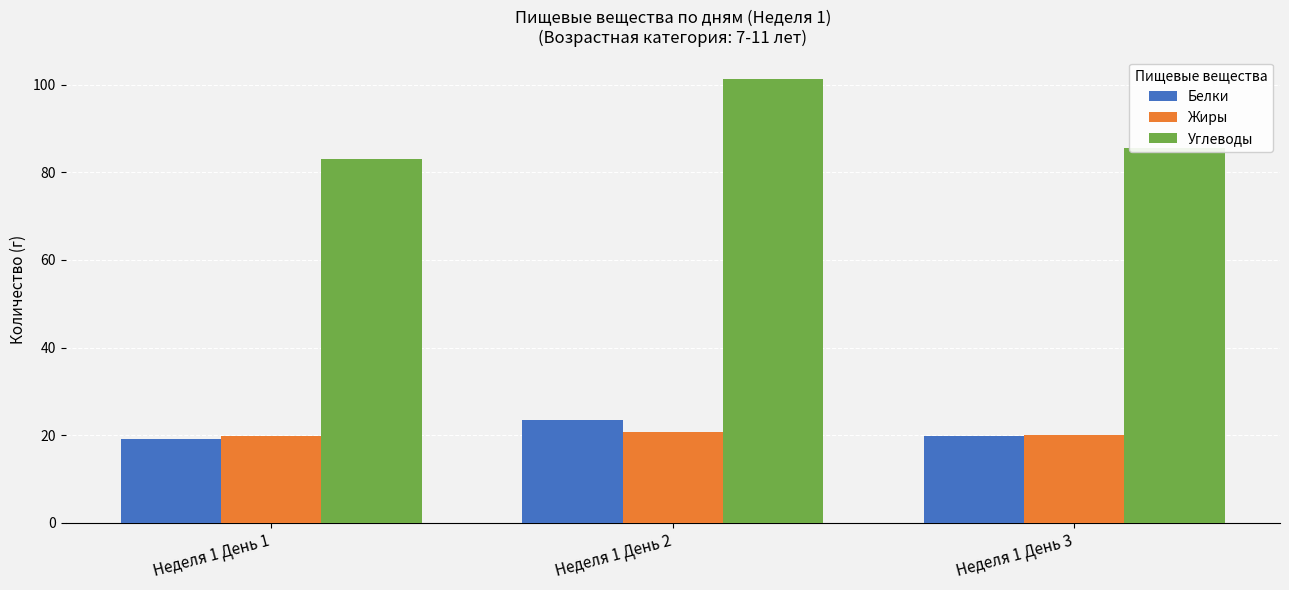

How many bars are there in total?

9